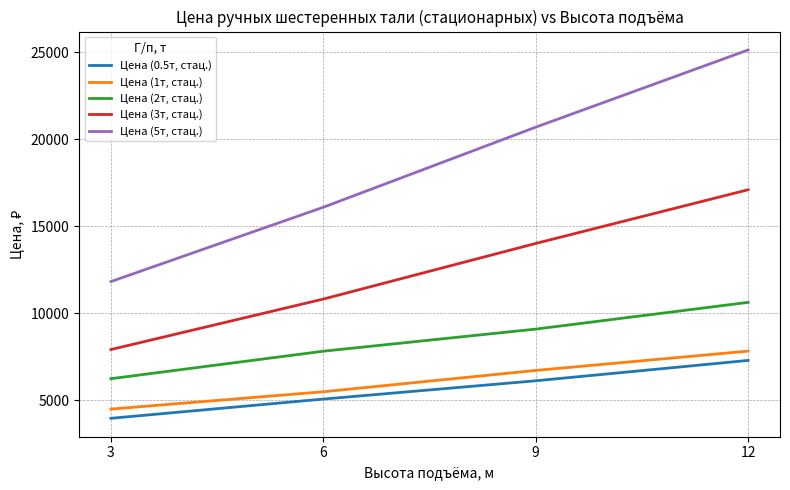

Which series changed the most between 3 and 9?

Цена (5т, стац.)